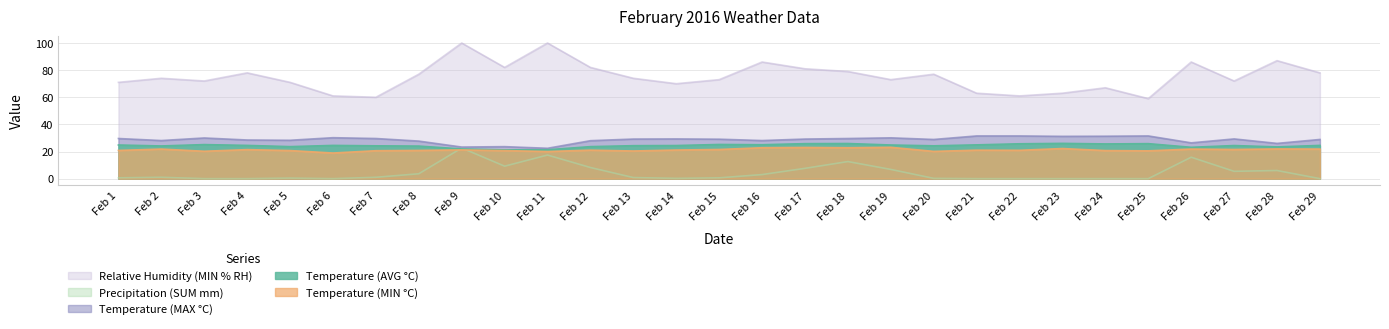

Where is Relative Humidity (MIN % RH) nearest to the value 79?

Feb 18